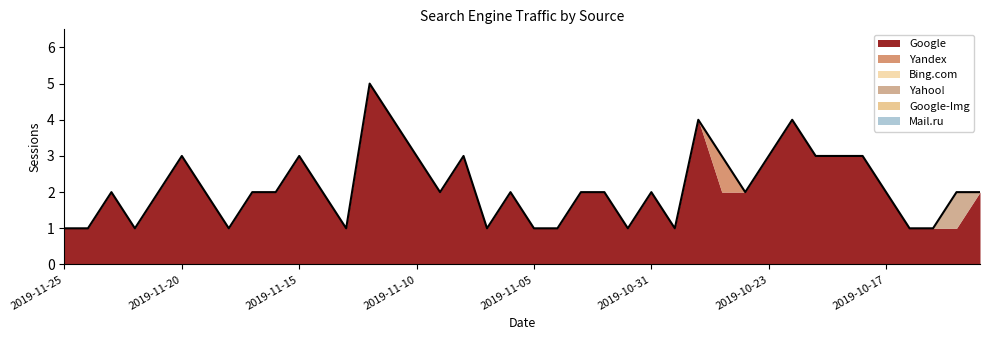

True or false: Yahoo! has more than 1 interior local peaks.

False